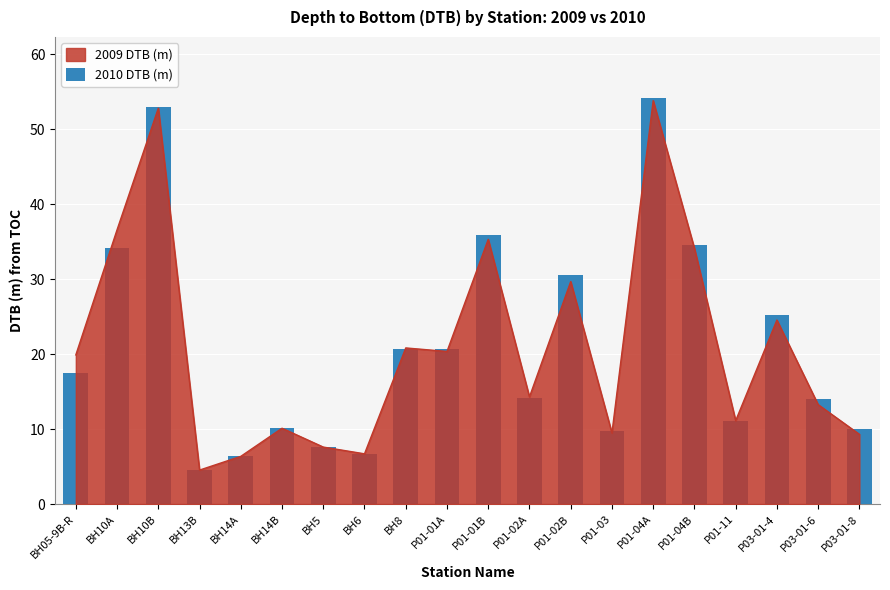

Is it true that the value at P01-03 is 5.3?

False